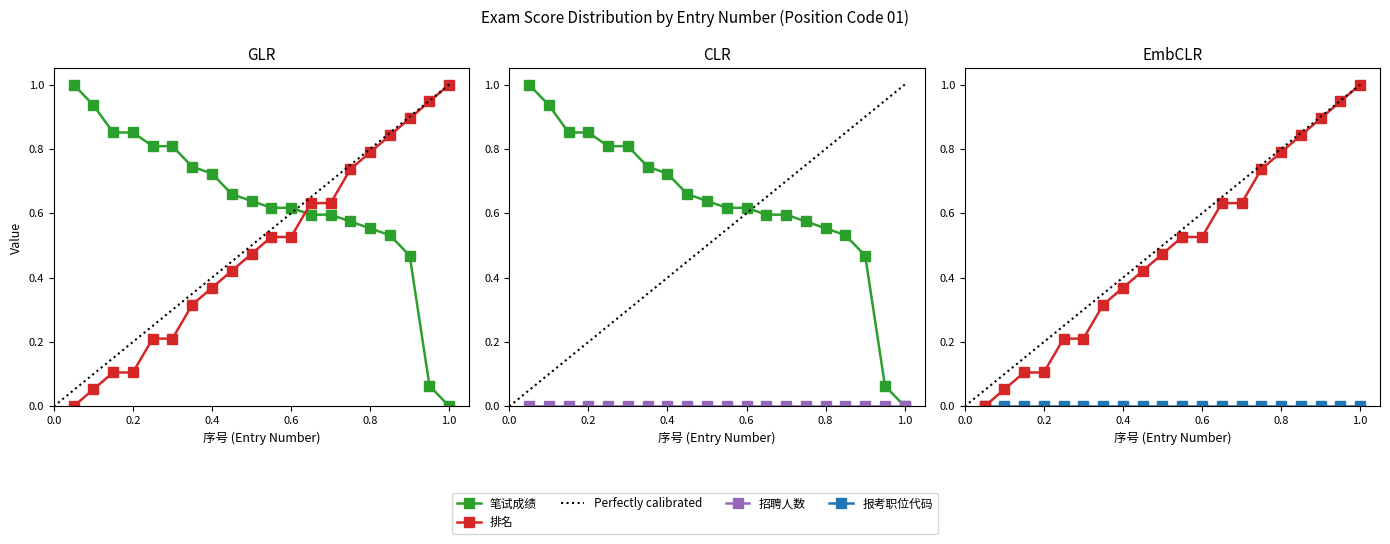

What is the sum of all 笔试成绩 values?

12.6